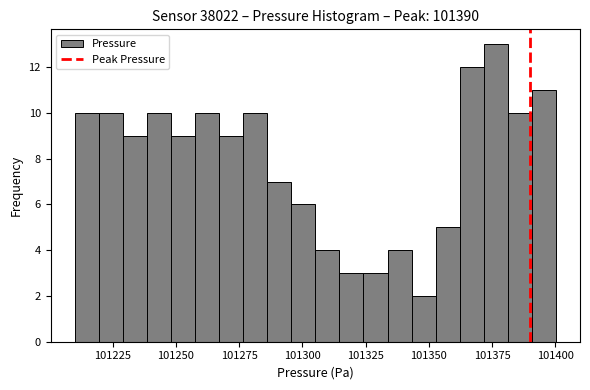

Read against the x-axis, roughly where is the centre of the tallest bar?

101375